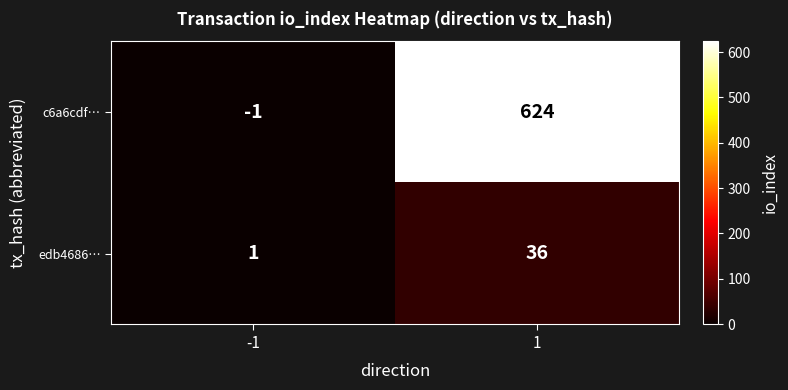

How many categories are shown in the chart?

2